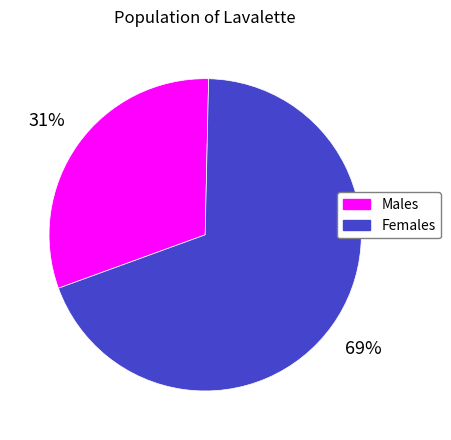

Which category accounts for the majority?

Females